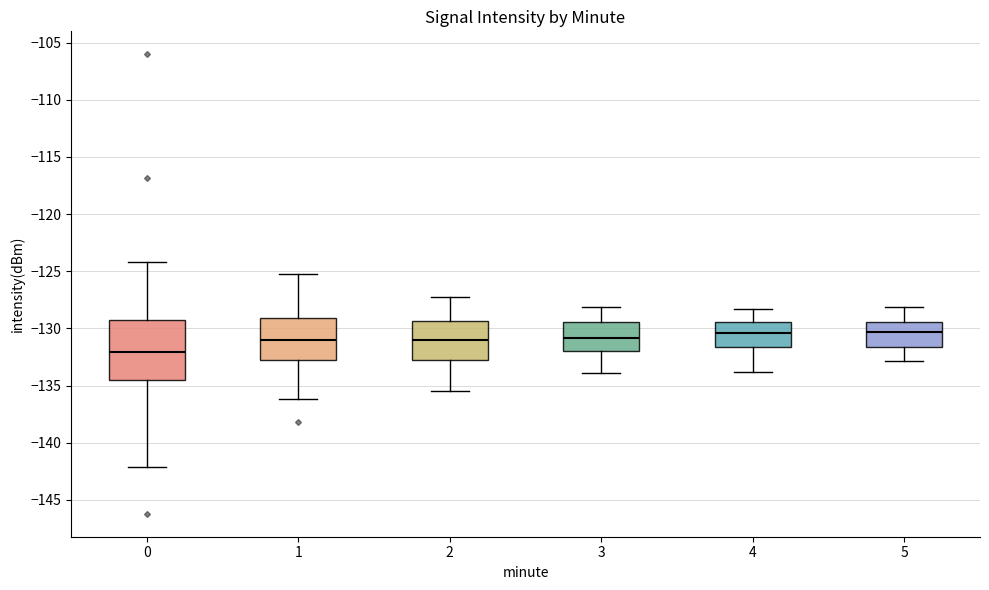

Reading left to right, transcribe this box plot: for each box, give where its median line is, the range the box spans, and where its two whiskers end, as read against the y-axis. The values are not printed on the chart, so give them approximately, as read against the axis.

0: median -132.0, box -134.5 to -129.0, whiskers -142.0 to -124.0
1: median -131.0, box -132.5 to -129.0, whiskers -136.0 to -125.5
2: median -131.0, box -133.0 to -129.5, whiskers -135.5 to -127.0
3: median -131.0, box -132.0 to -129.5, whiskers -134.0 to -128.0
4: median -130.5, box -131.5 to -129.5, whiskers -134.0 to -128.5
5: median -130.5, box -131.5 to -129.5, whiskers -133.0 to -128.0